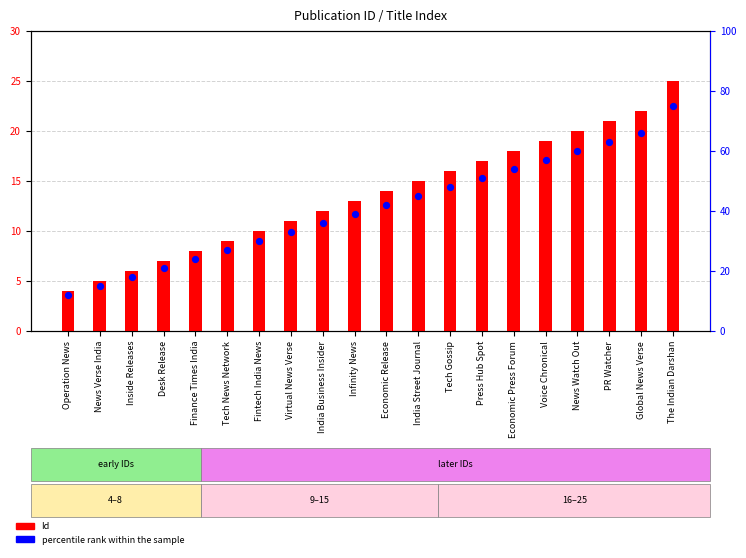

Which series has the widest spread of Y values?

percentile rank within the sample